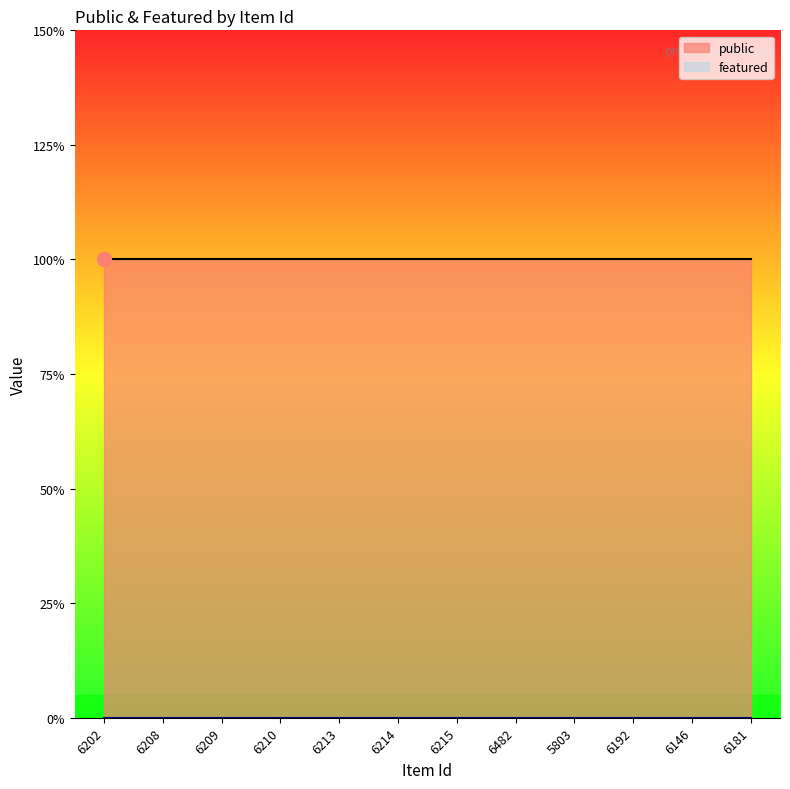

Reading right to left, what are all the values shown in this chart?

public: 1	1	1	1	1	1	1	1	1	1	1	1
featured: 0	0	0	0	0	0	0	0	0	0	0	0